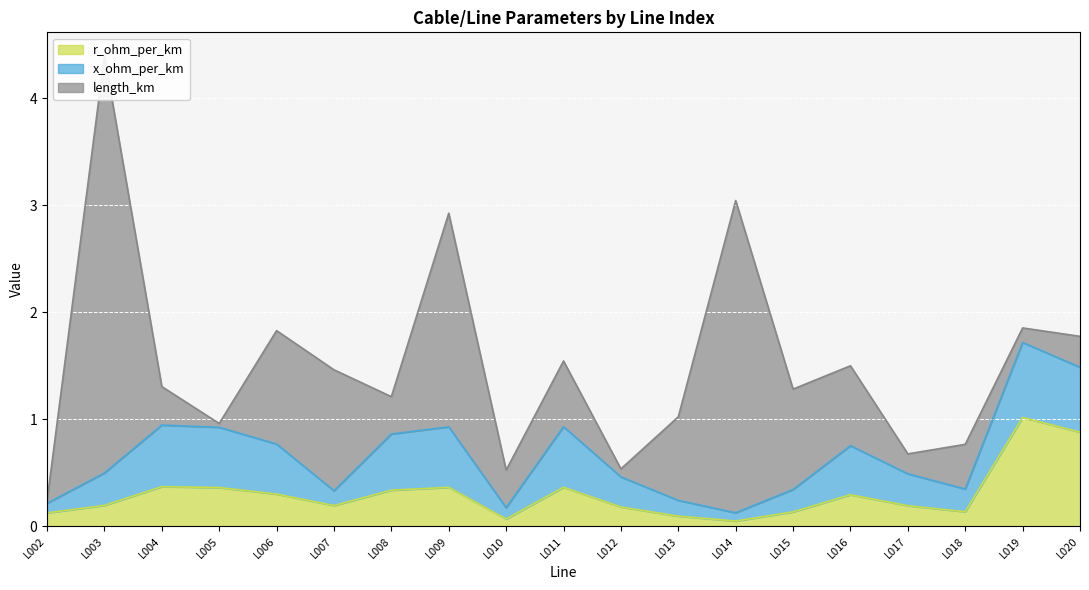

Which series changed the most between L002 and L004?

x_ohm_per_km